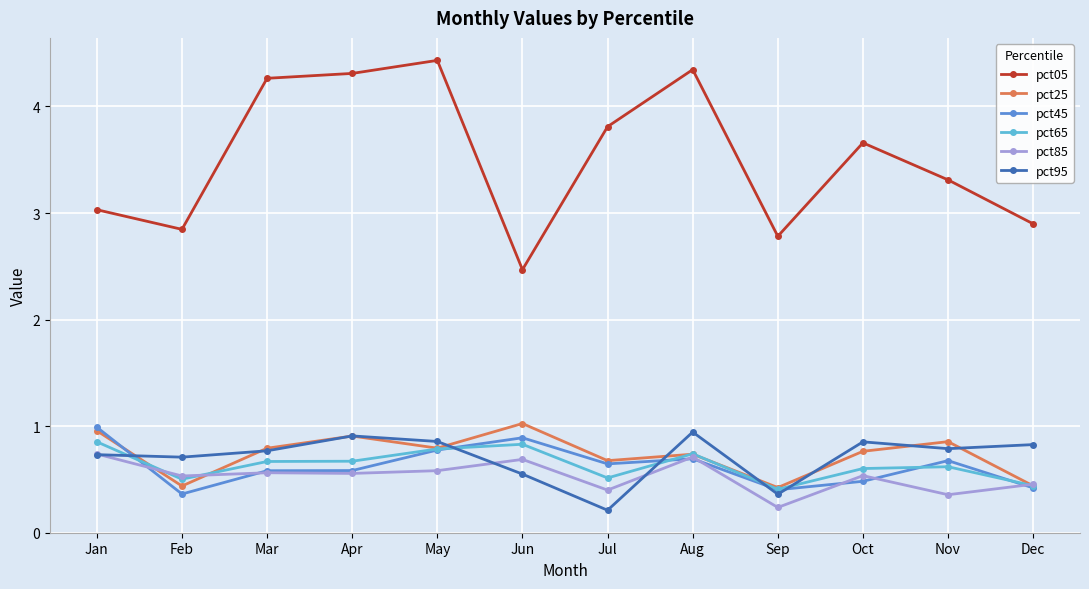

True or false: pct05 and pct45 cross at least once.

False